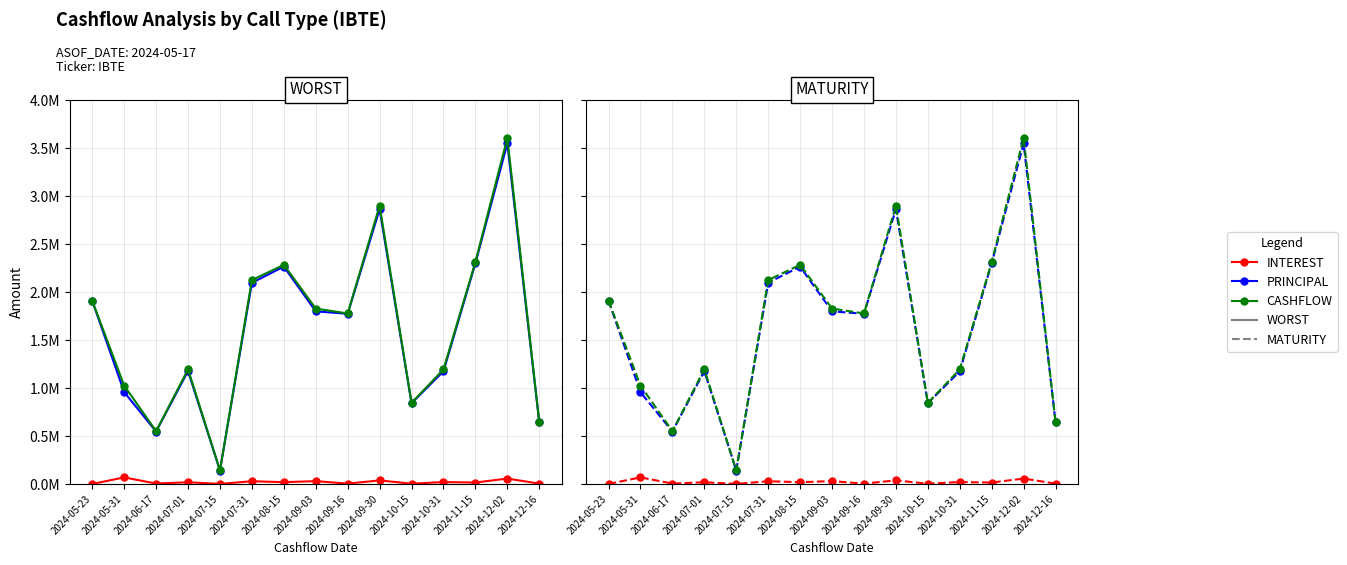

Is this an area chart (filled region under the line)?

No